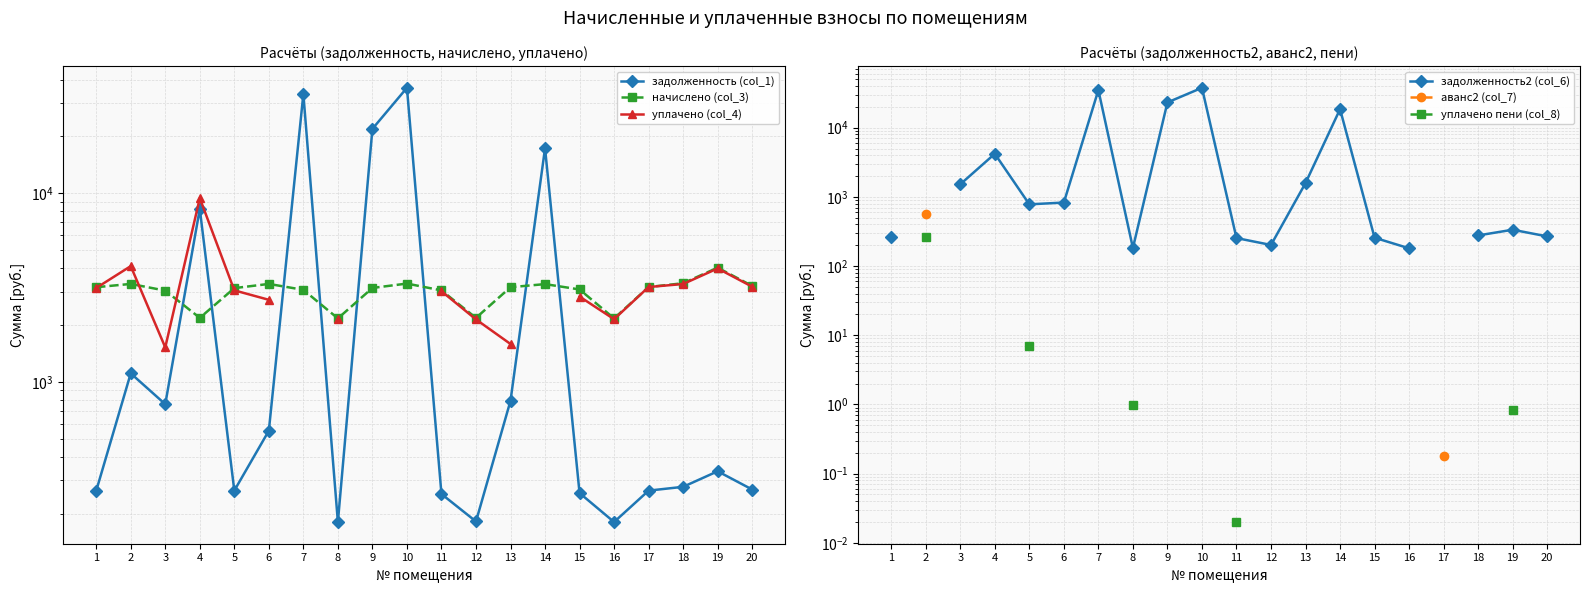

What is the value of the задолженность2 (col_6) point at the 14th from the left?

18542.6